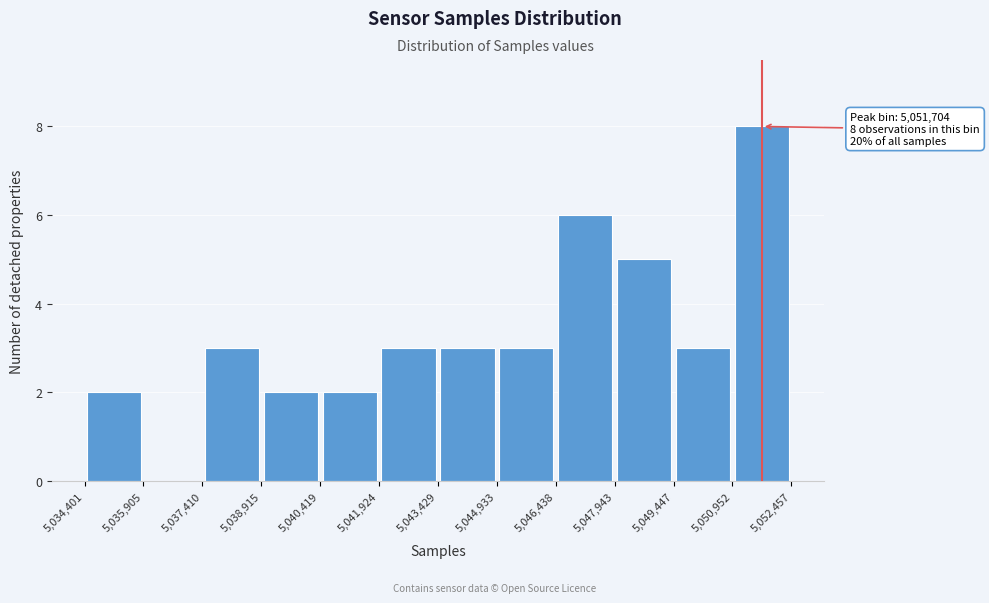

Over which range of the x-axis is the bar tallest?

5,050,952 to 5,052,457